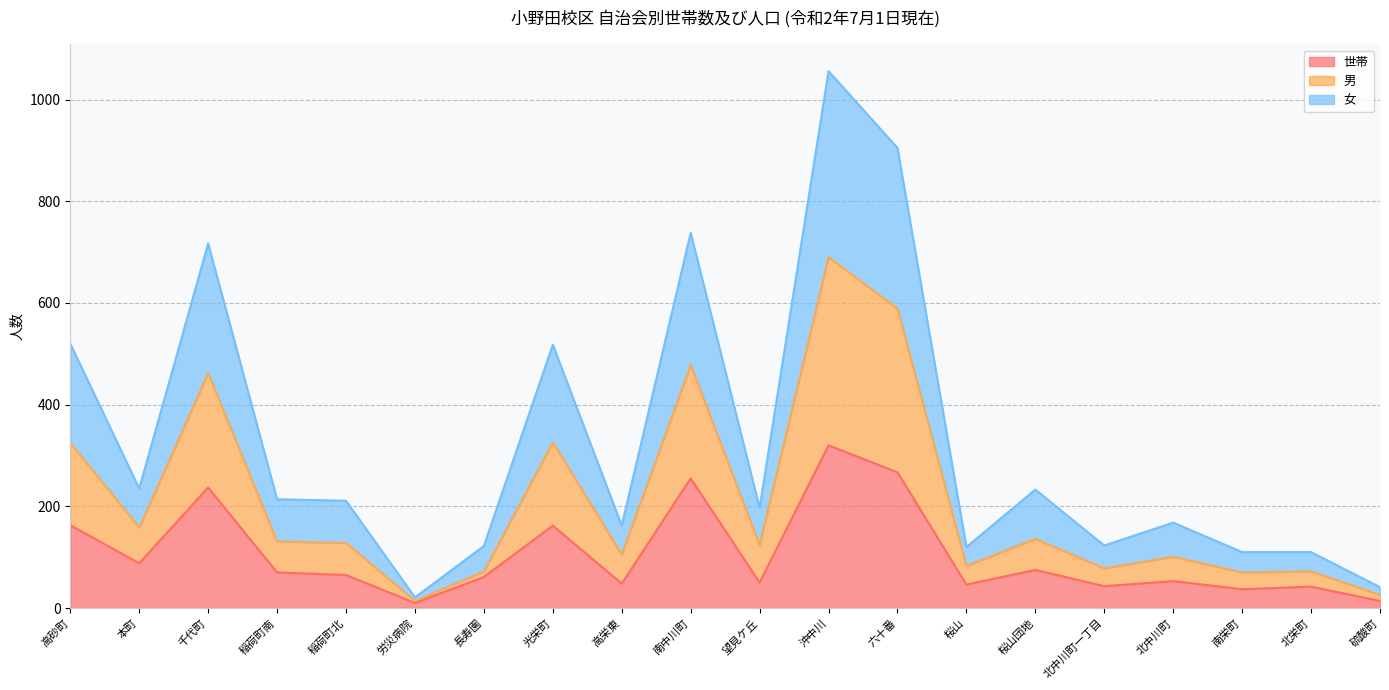

Rank the series at 望見ケ丘 from highest to lowest value.

女, 男, 世帯